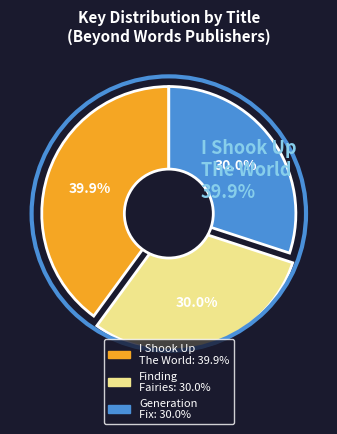

Does any single category account for the majority?

No